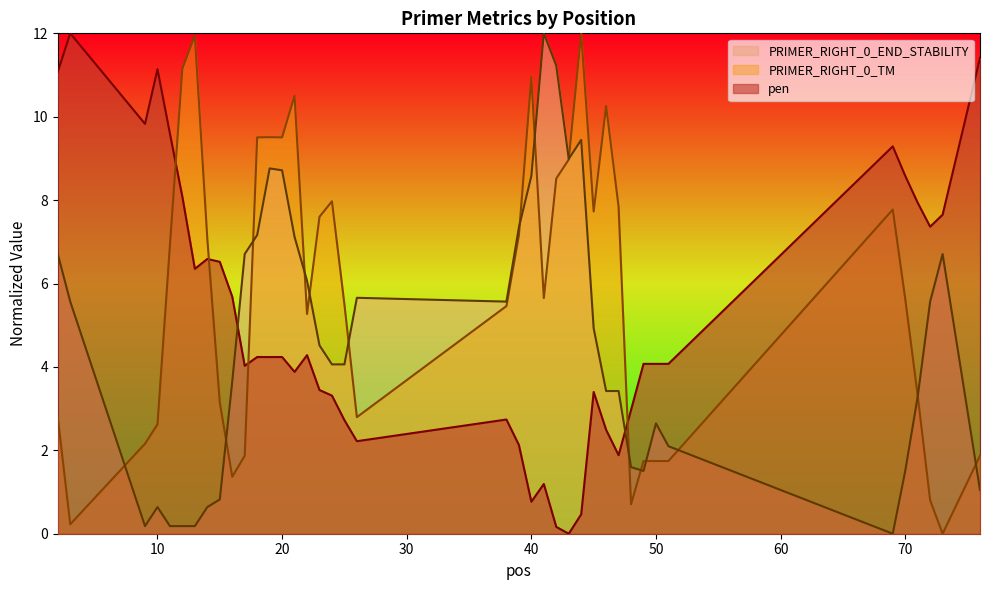

What is the maximum value shown in the chart?

12.0